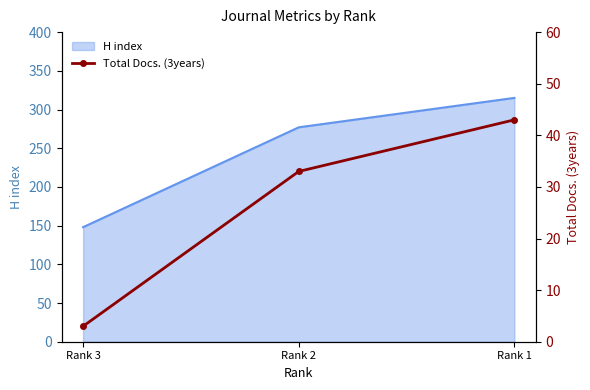

What is the sum of all values?

79